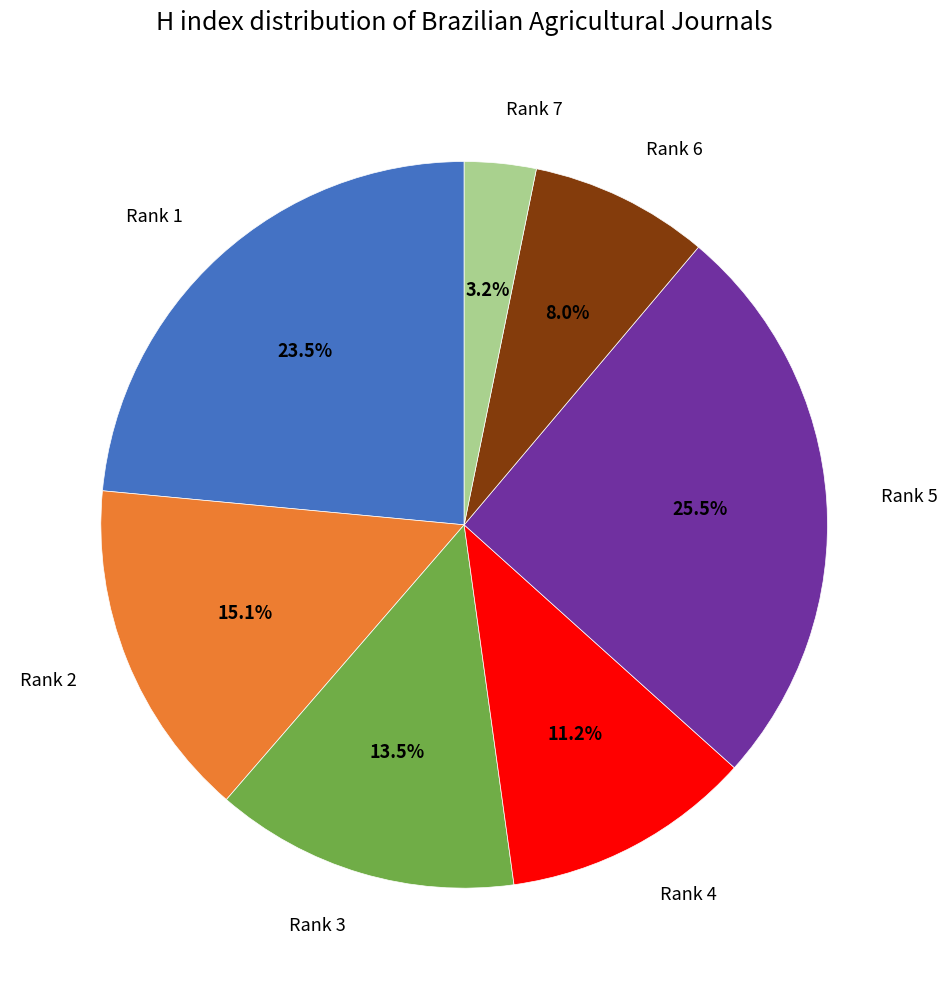

What is the largest slice in the pie chart?

Rank 5